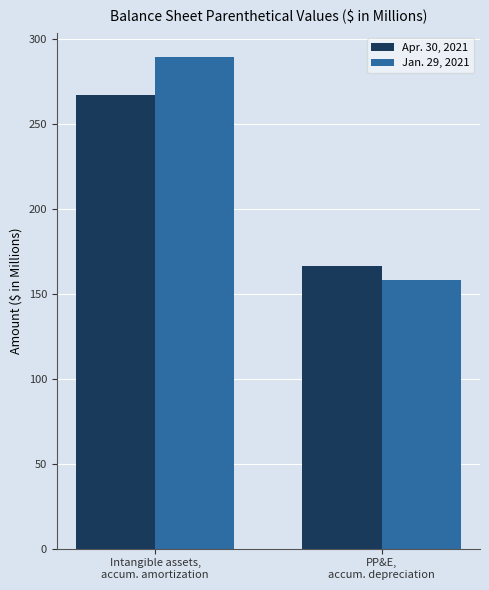

Reading right to left, transcribe all the data shown in this chart.

Apr. 30, 2021: PP&E,
accum. depreciation=166	Intangible assets,
accum. amortization=267
Jan. 29, 2021: PP&E,
accum. depreciation=158	Intangible assets,
accum. amortization=289